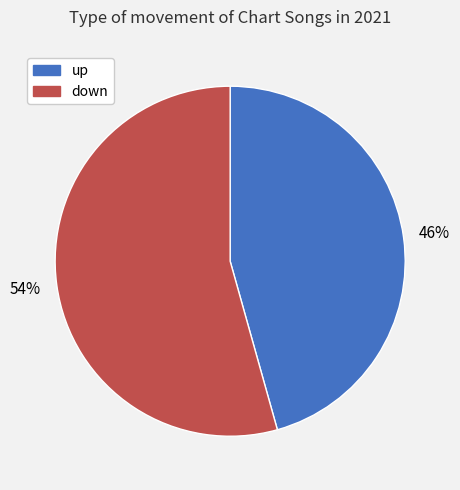

Is there any slice that represents more than half of the pie?

Yes